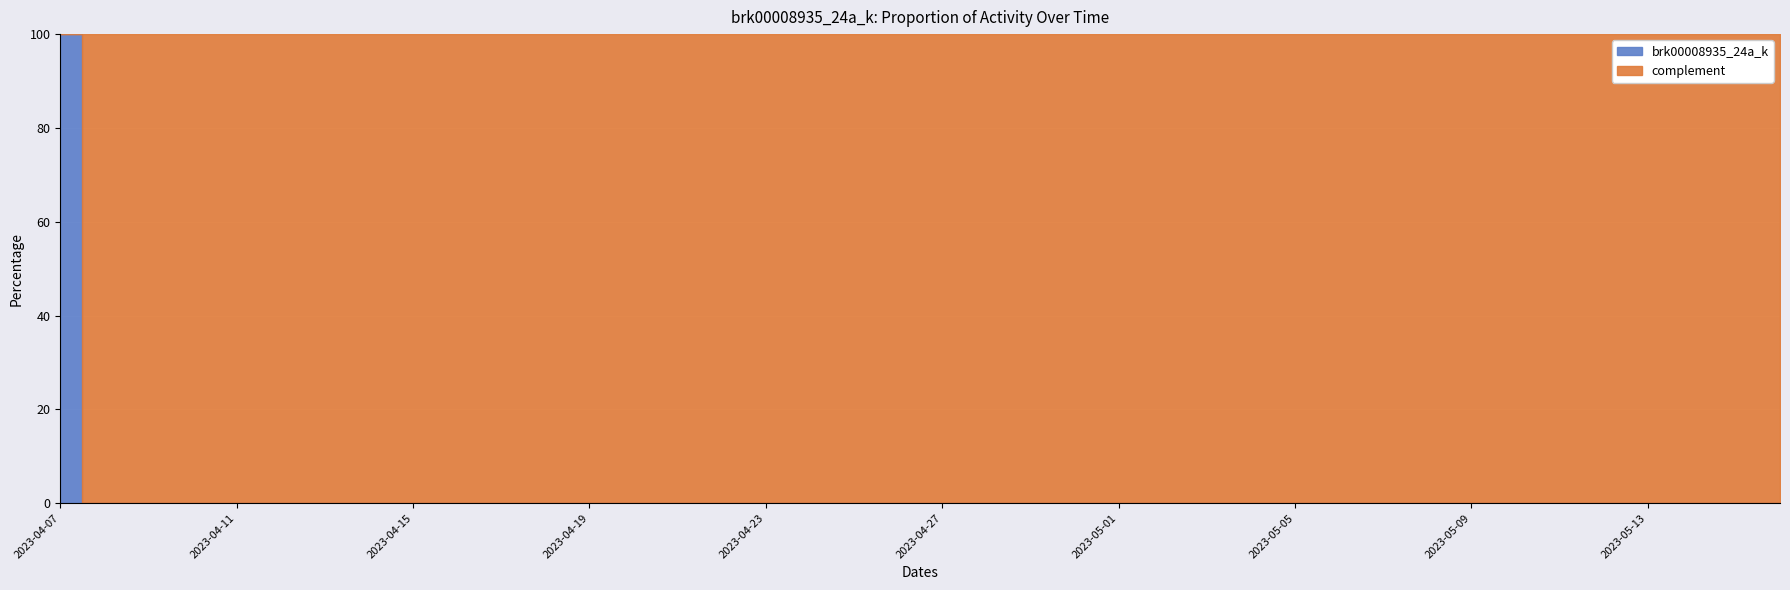

How many data points does each series have?

40